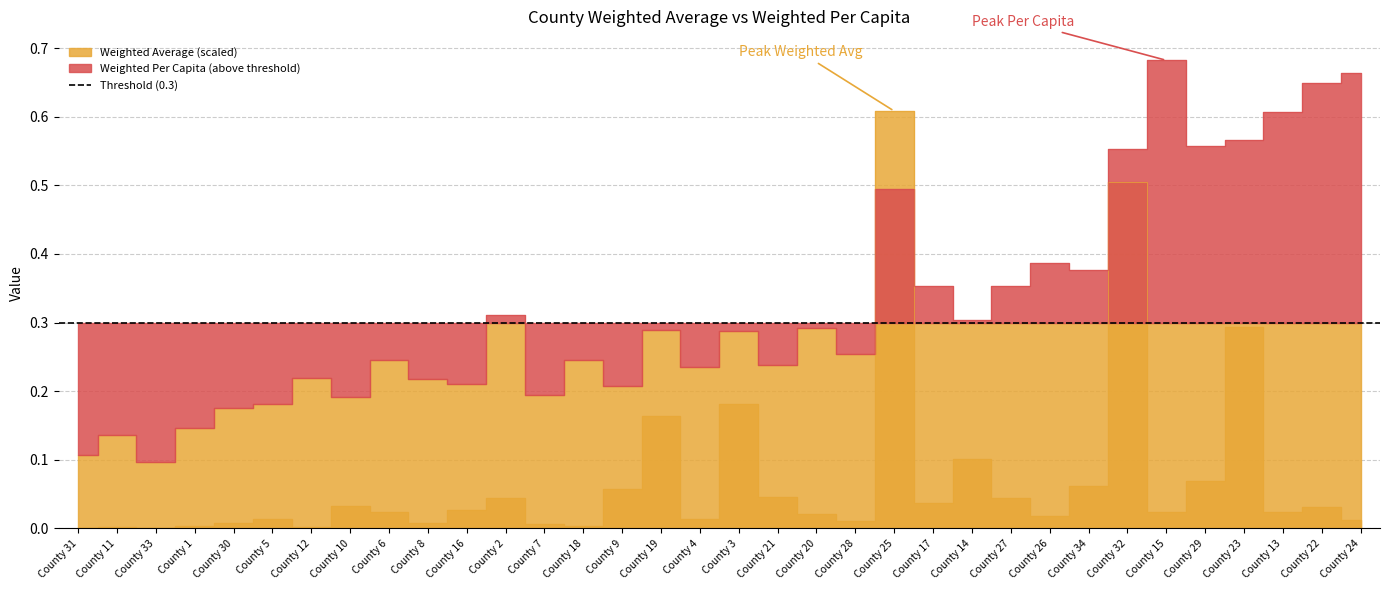

What is the difference between the maximum and minimum values in the Weighted Per Capita series?

0.6